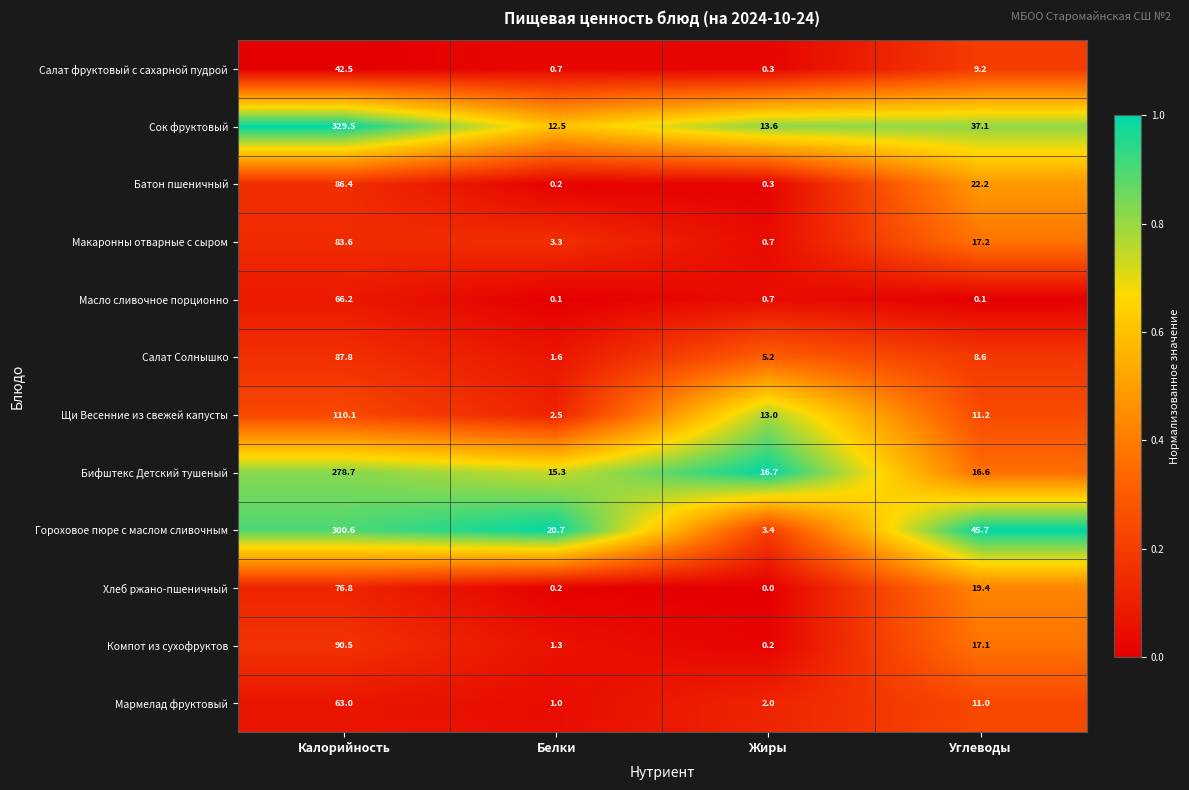

At which category is the sum across all series the highest?

Калорийность